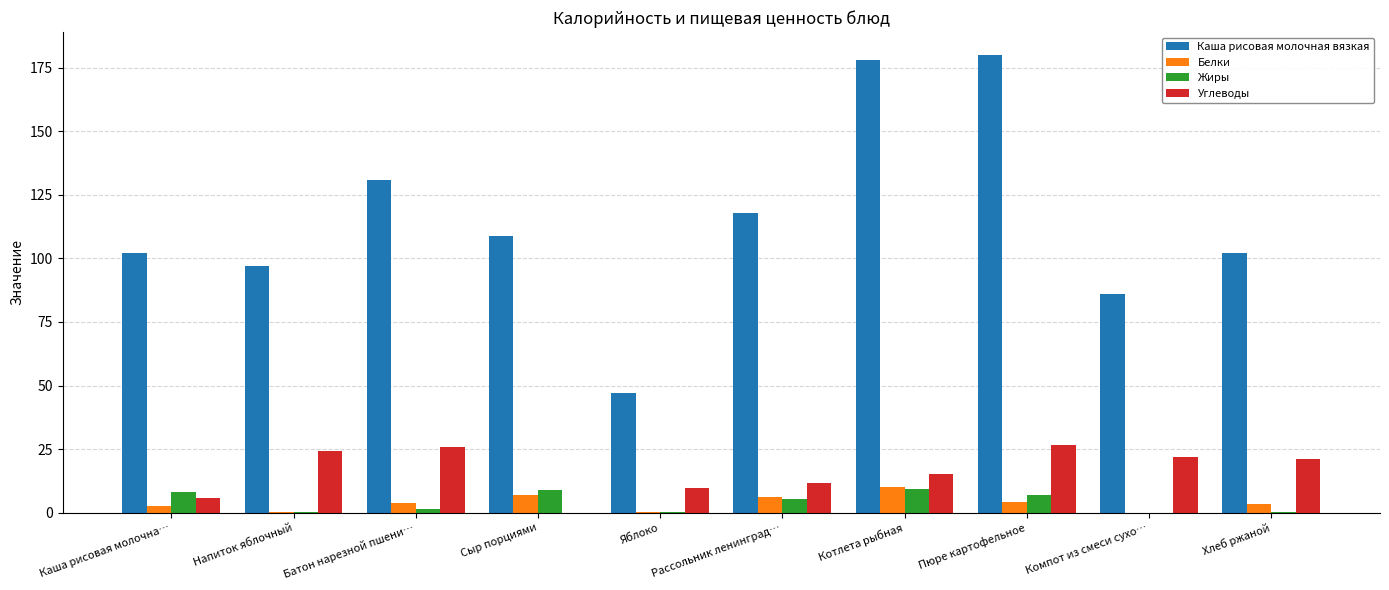

What is the average value of the Белки series?

3.8